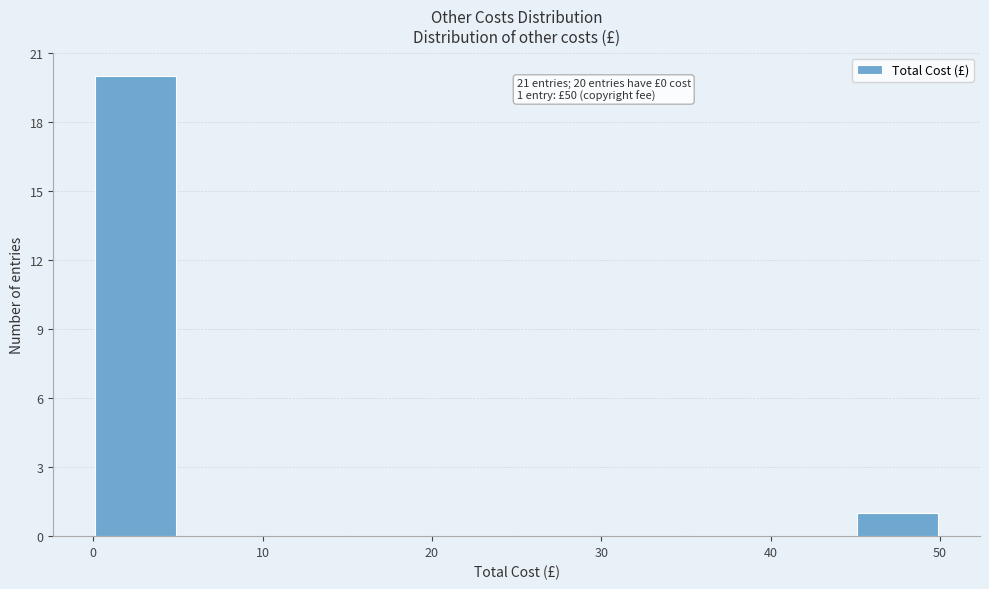

Which range on the x-axis has the tallest bar?

0 to 5